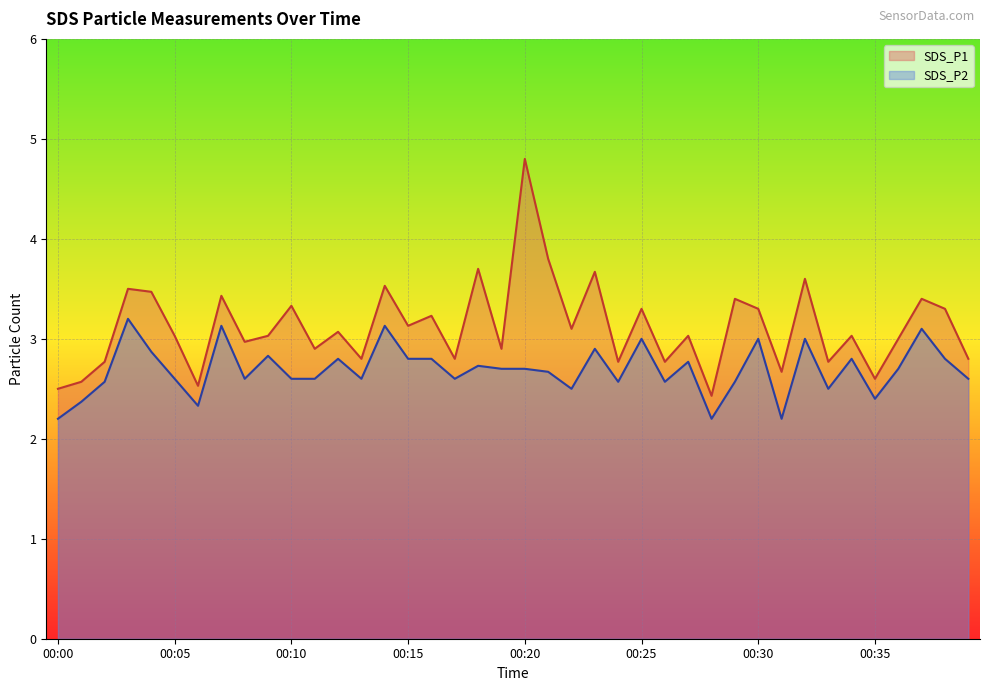

Read the SDS_P2 value at 00:28.

2.2